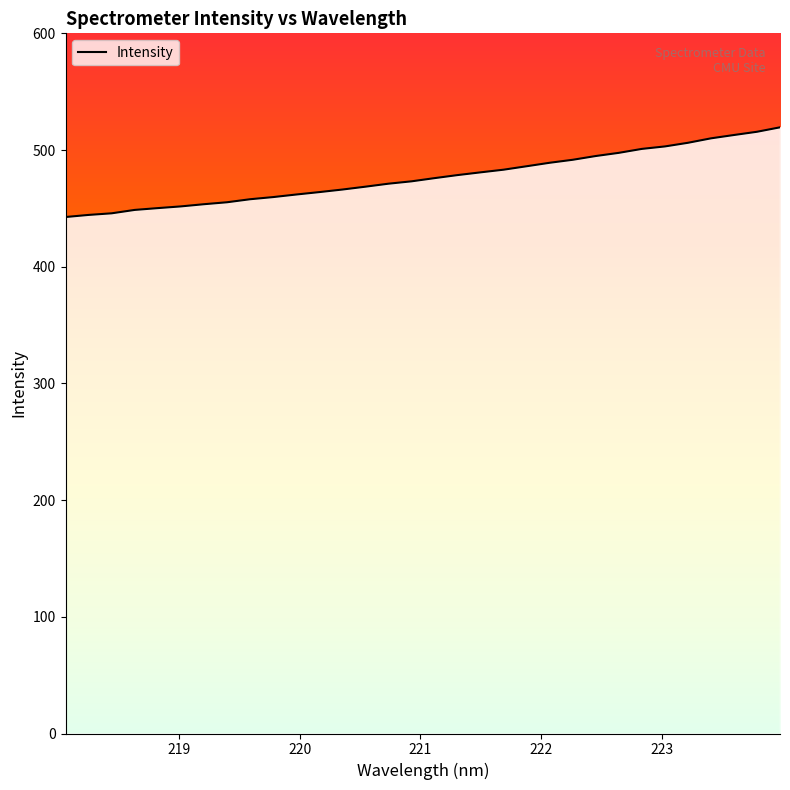

What is the maximum value shown in the chart?

519.5